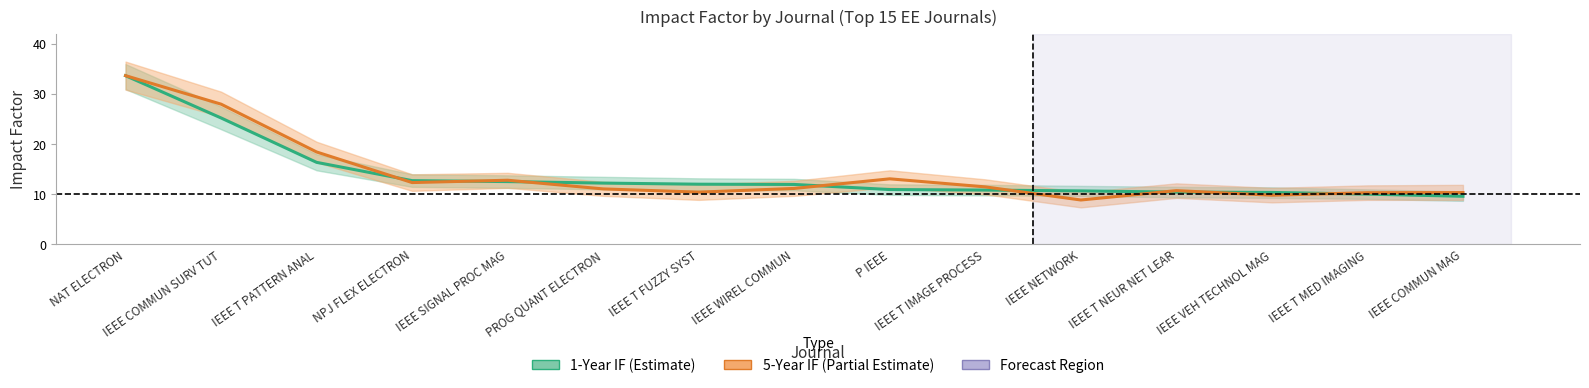

What is the spread (max minus min) of values at IEEE COMMUN MAG?

0.7